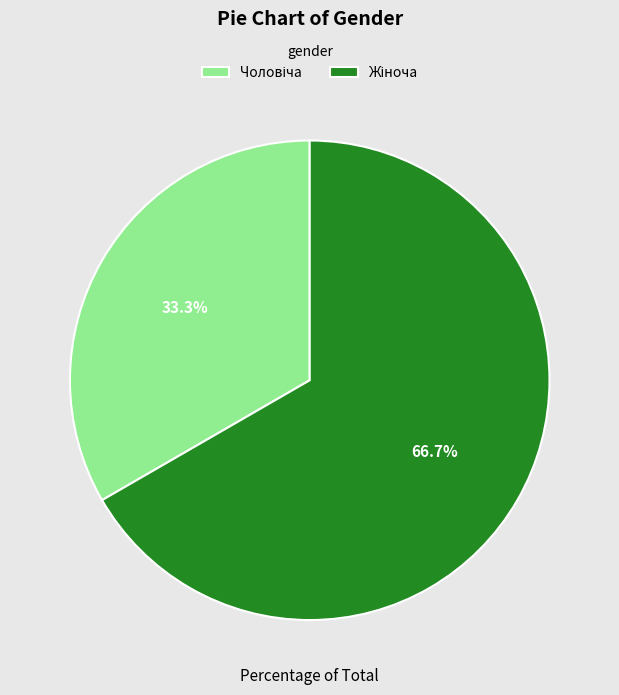

Is there any slice that represents more than half of the pie?

Yes